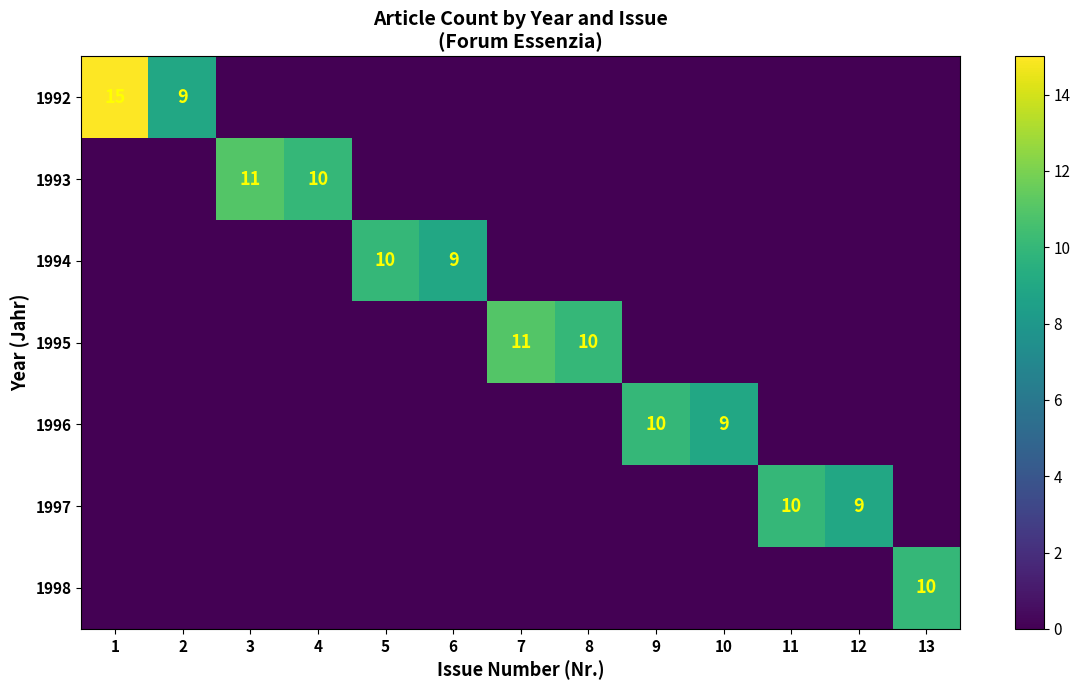

True or false: 1997 has a value of 15 at 12.

False